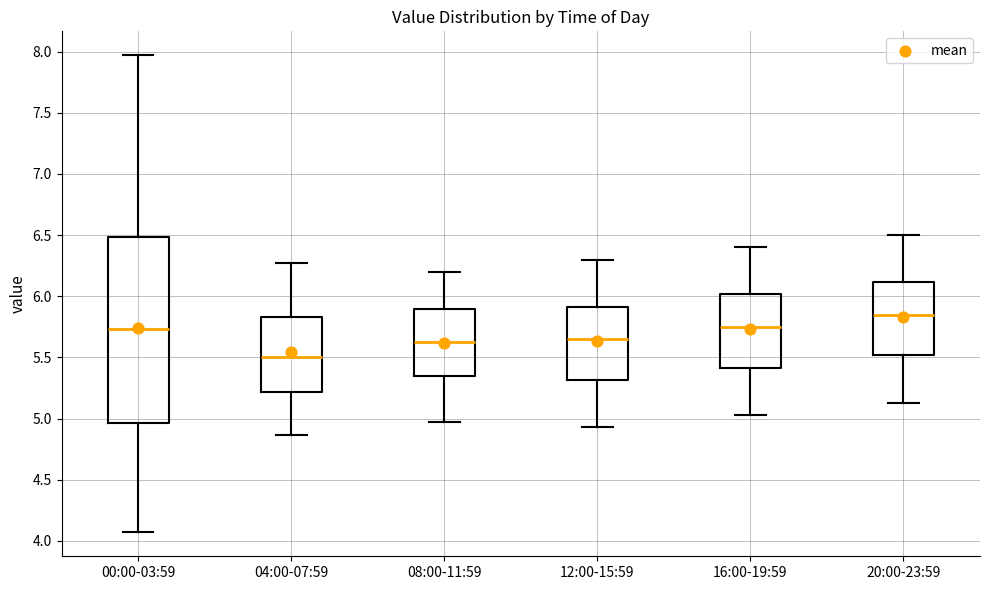

Reading left to right, transcribe this box plot: for each box, give where its median line is, the range the box spans, and where its two whiskers end, as read against the y-axis. The values are not printed on the chart, so give them approximately, as read against the axis.

00:00-03:59: median 5.75, box 4.95 to 6.50, whiskers 4.05 to 7.95
04:00-07:59: median 5.50, box 5.20 to 5.85, whiskers 4.85 to 6.25
08:00-11:59: median 5.65, box 5.35 to 5.90, whiskers 4.95 to 6.20
12:00-15:59: median 5.65, box 5.30 to 5.90, whiskers 4.95 to 6.30
16:00-19:59: median 5.75, box 5.40 to 6.00, whiskers 5.05 to 6.40
20:00-23:59: median 5.85, box 5.50 to 6.10, whiskers 5.15 to 6.50